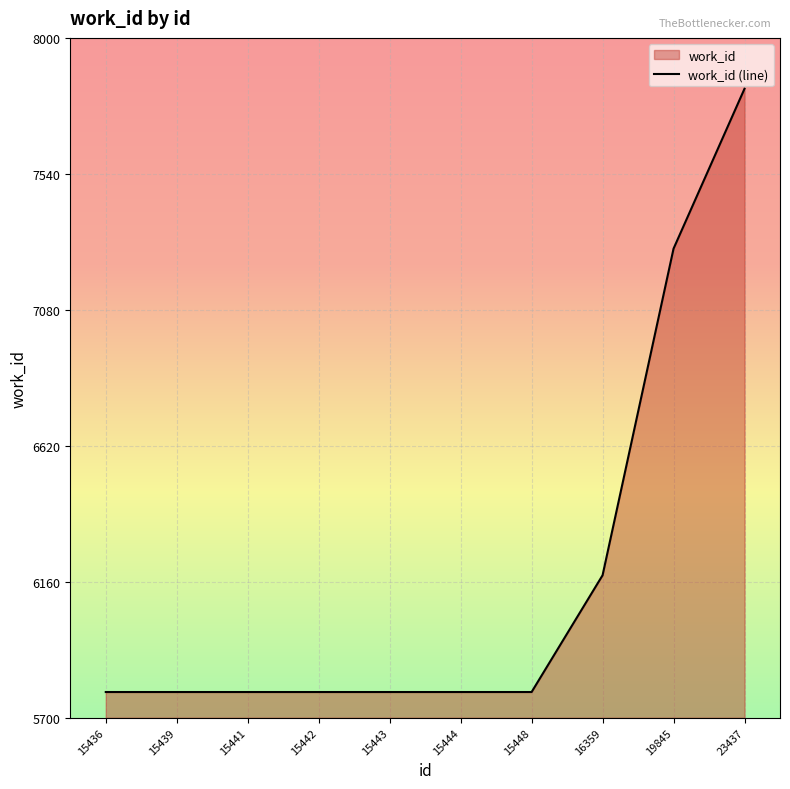

What is the difference between the maximum and minimum values?

2041